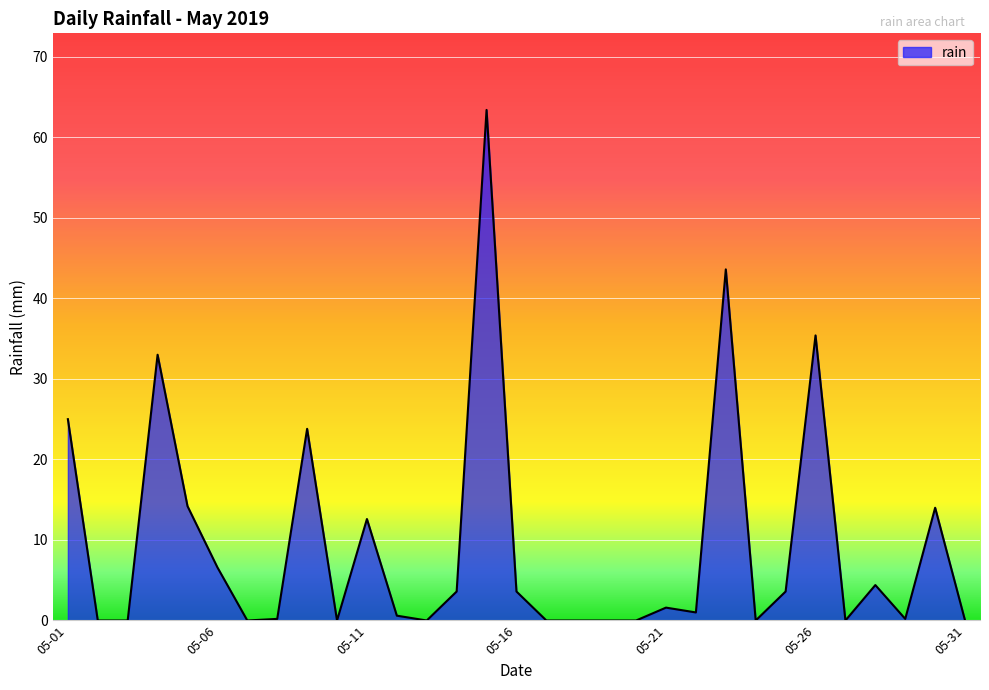

How many lines are shown in the chart?

1